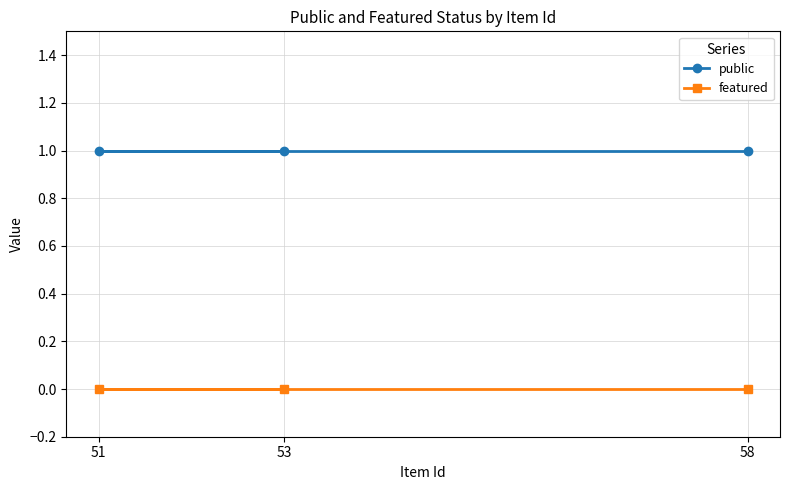

Where is featured nearest to the value 0?

58